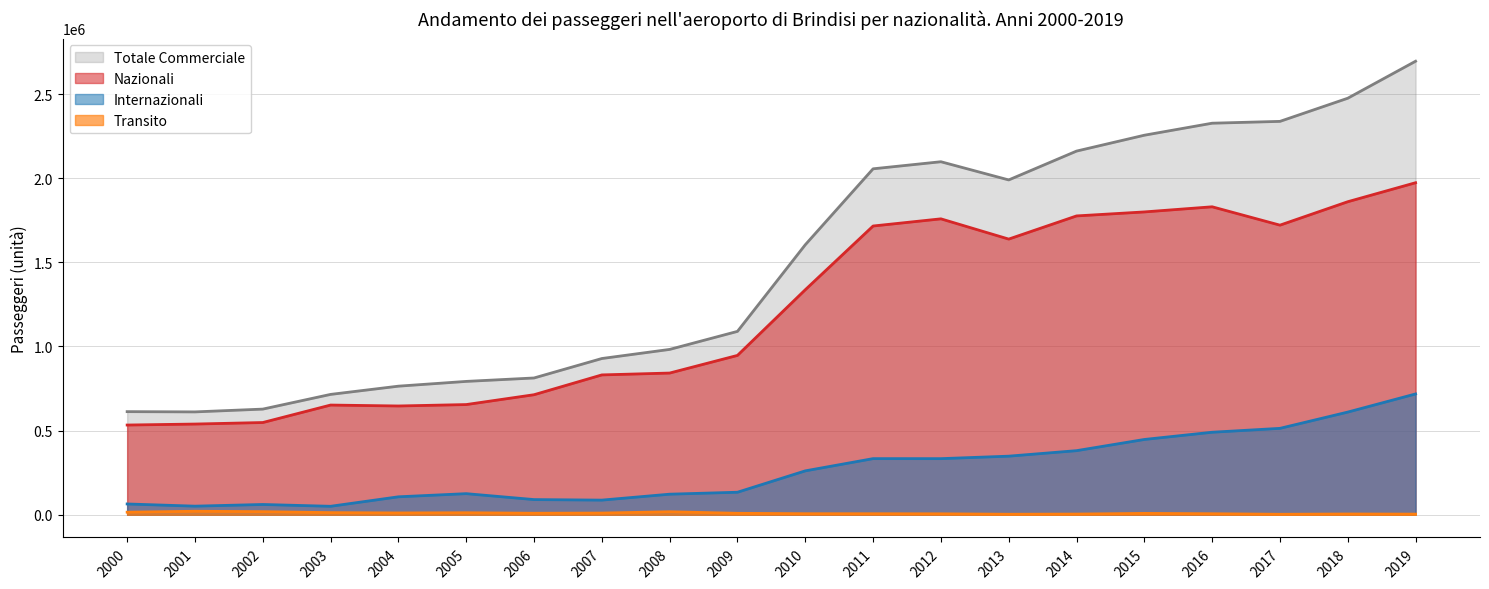

Which category has the lowest value in the Nazionali series?

2000